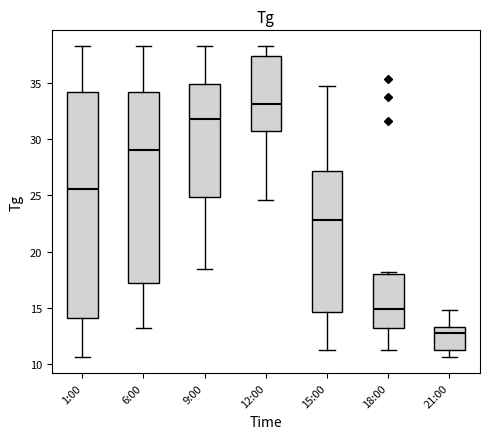

Reading left to right, transcribe this box plot: for each box, give where its median line is, the range the box spans, and where its two whiskers end, as read against the y-axis. The values are not printed on the chart, so give them approximately, as read against the axis.

1:00: median 25.5, box 14.0 to 34.0, whiskers 10.5 to 38.5
6:00: median 29.0, box 17.0 to 34.0, whiskers 13.0 to 38.5
9:00: median 32.0, box 25.0 to 35.0, whiskers 18.5 to 38.5
12:00: median 33.0, box 31.0 to 37.5, whiskers 24.5 to 38.5
15:00: median 23.0, box 14.5 to 27.0, whiskers 11.5 to 34.5
18:00: median 15.0, box 13.5 to 18.0, whiskers 11.5 to 18.0
21:00: median 13.0, box 11.5 to 13.5, whiskers 10.5 to 15.0